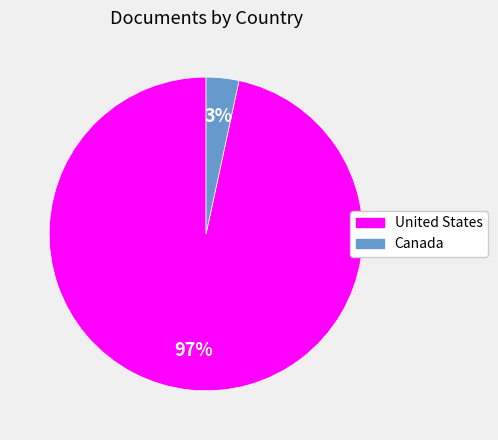

Rank the categories by value from highest to lowest.

United States, Canada